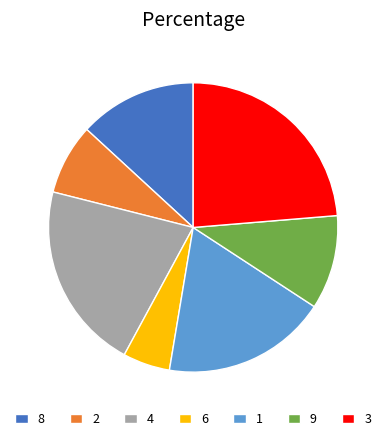

Approximately how many times larger is the value at 1 compared to 2?

2.3